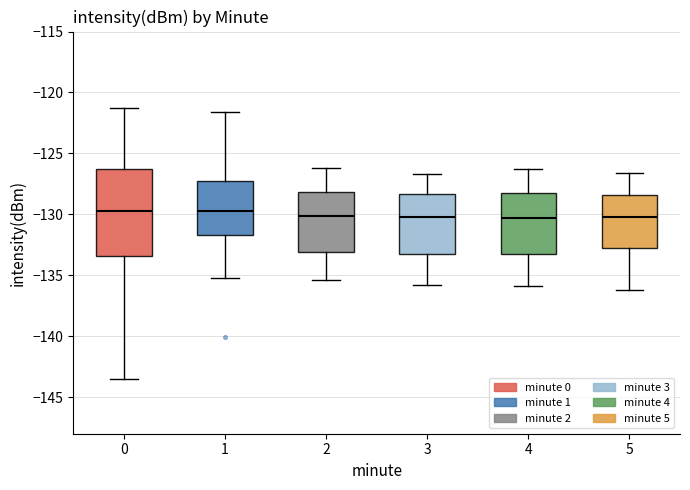

Reading left to right, transcribe this box plot: for each box, give where its median line is, the range the box spans, and where its two whiskers end, as read against the y-axis. The values are not printed on the chart, so give them approximately, as read against the axis.

0: median -129.5, box -133.5 to -126.5, whiskers -143.5 to -121.5
1: median -130.0, box -131.5 to -127.0, whiskers -135.0 to -121.5
2: median -130.0, box -133.0 to -128.0, whiskers -135.5 to -126.0
3: median -130.0, box -133.0 to -128.5, whiskers -136.0 to -126.5
4: median -130.5, box -133.0 to -128.0, whiskers -136.0 to -126.5
5: median -130.0, box -133.0 to -128.5, whiskers -136.0 to -126.5